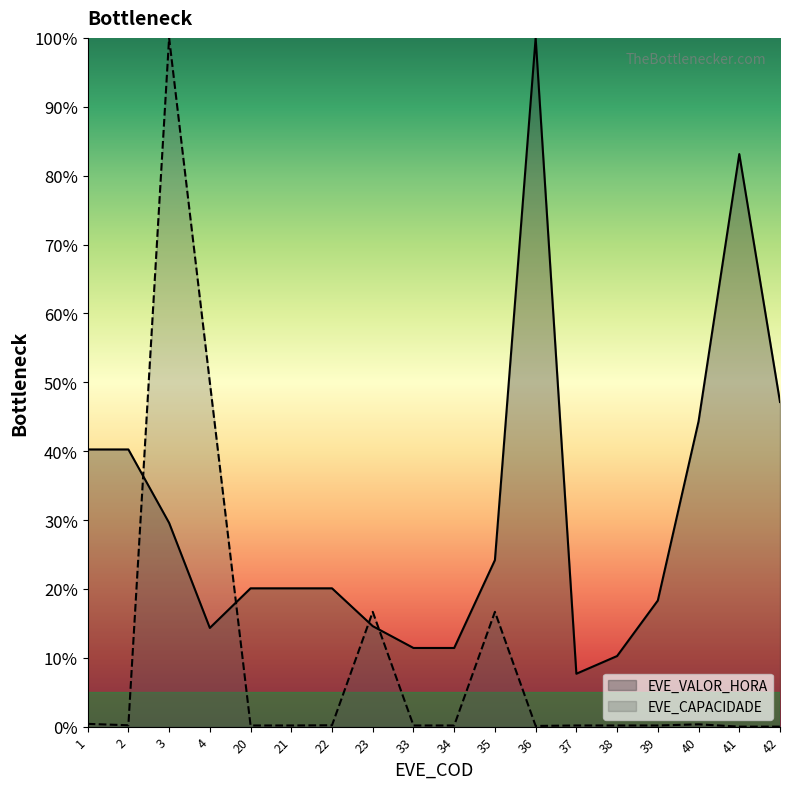

How many series are shown in this chart?

2